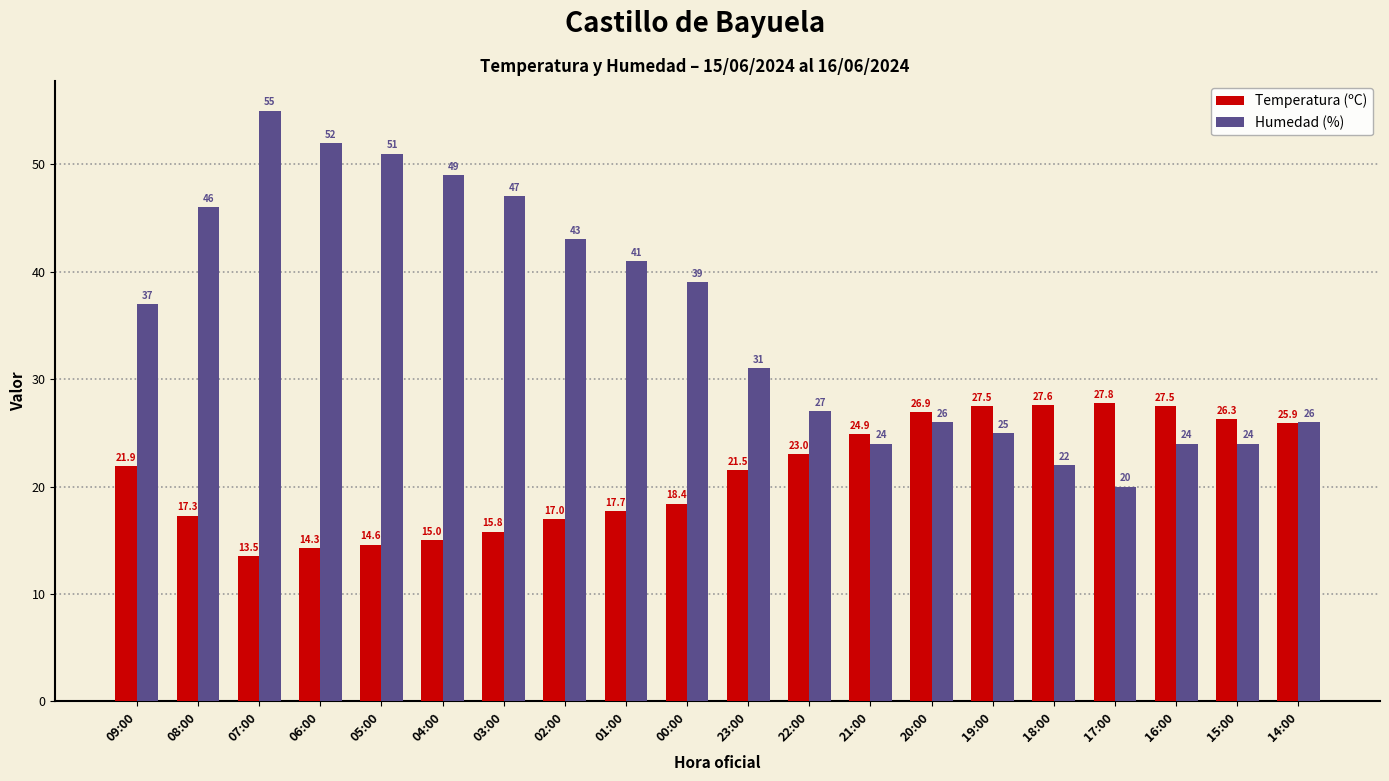

True or false: Humedad (%) has a value of 8.6 at 22:00.

False